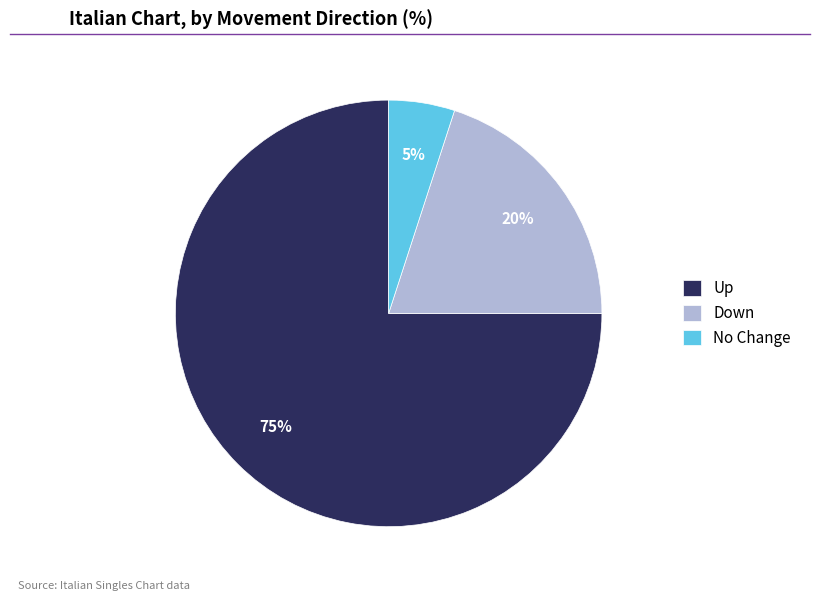

Which has a higher value, Up or No Change?

Up